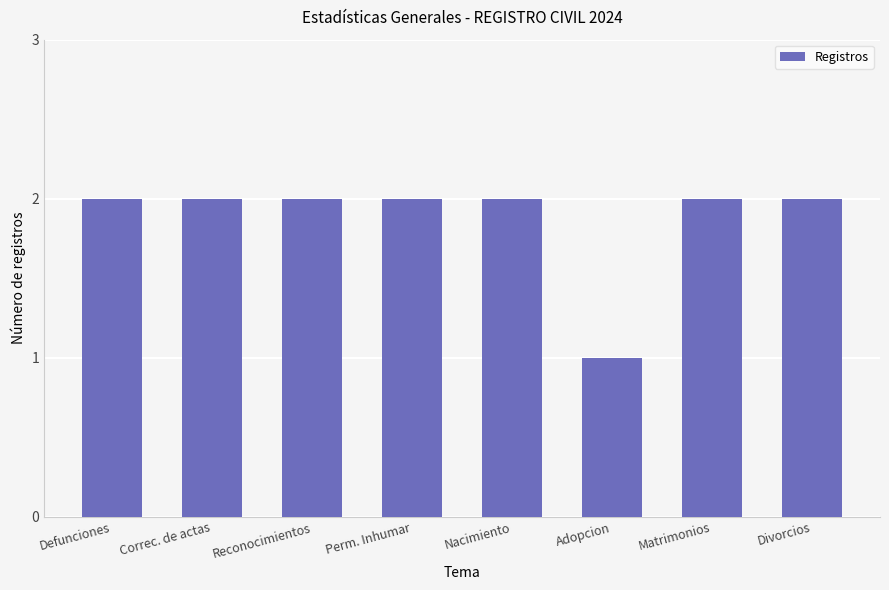

Reading left to right, what are all the values shown in this chart?

Defunciones=2	Correc. de actas=2	Reconocimientos=2	Perm. Inhumar=2	Nacimiento=2	Adopcion=1	Matrimonios=2	Divorcios=2